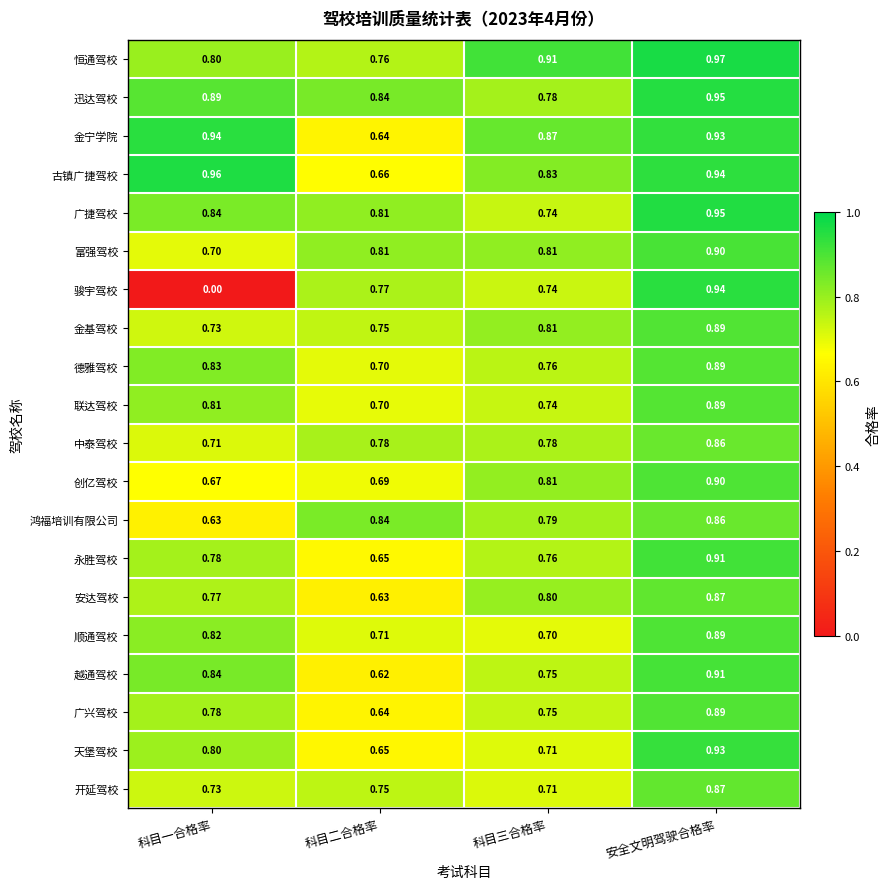

Where is 顺通驾校 nearest to the value 0?

科目三合格率